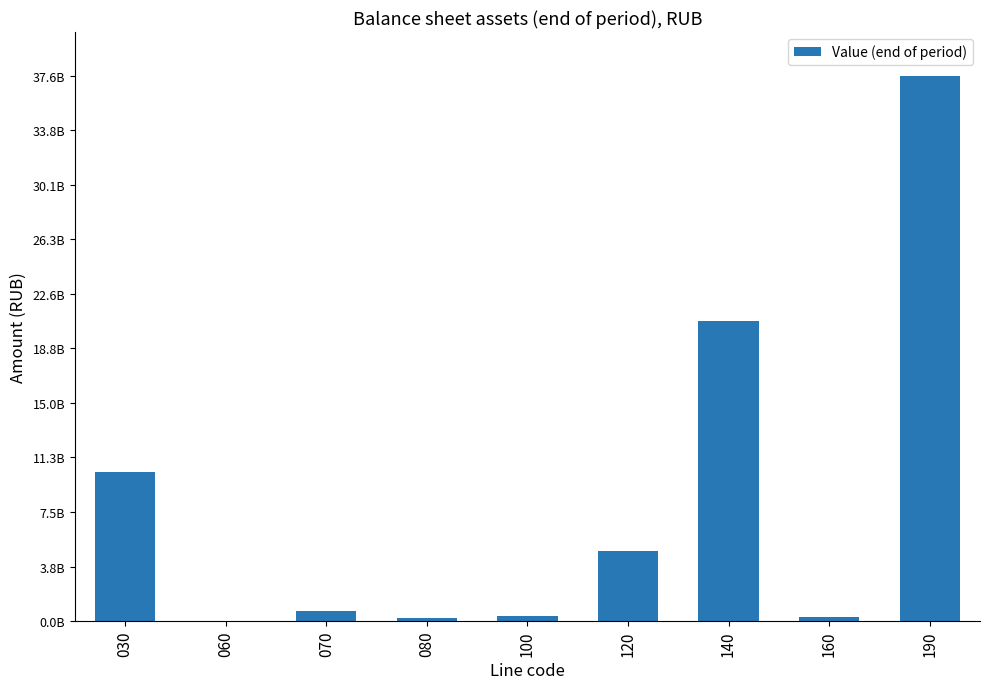

Are the bars horizontal?

No